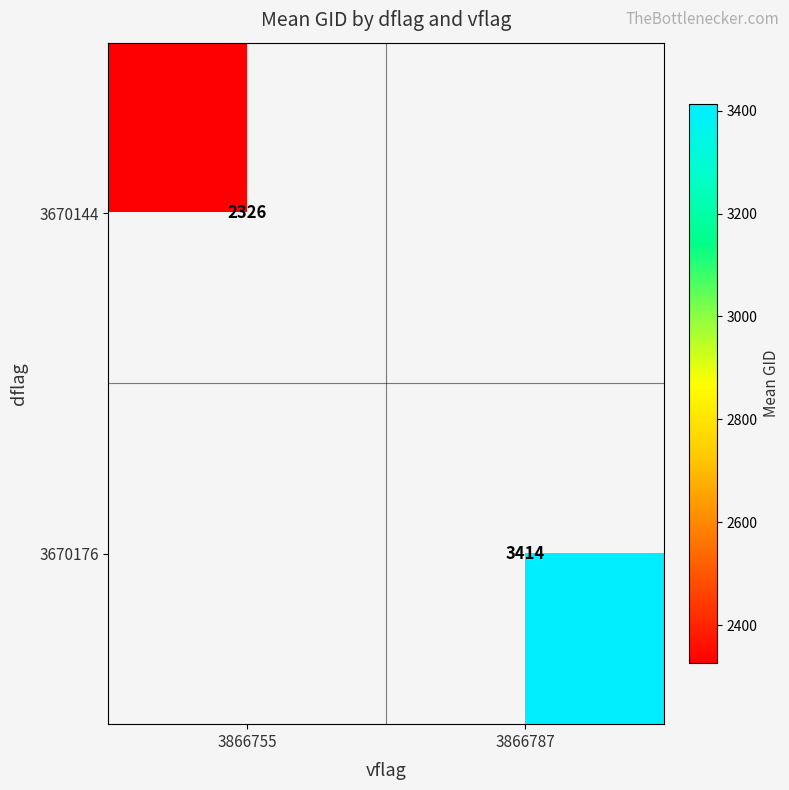

Is it true that 3670176 equals 4792.4 at 3866787?

False